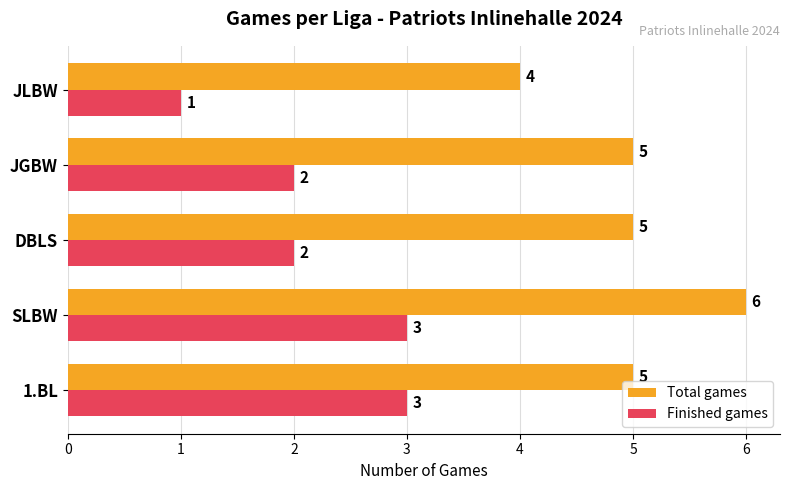

What is the sum of all Finished games values?

11